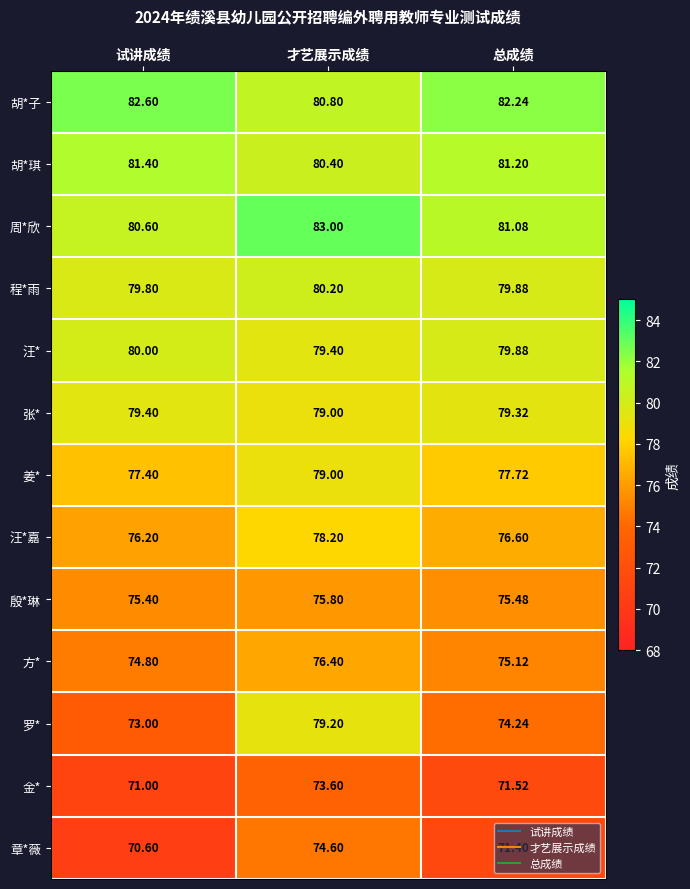

At which label does 殷*琳 reach its minimum?

试讲成绩